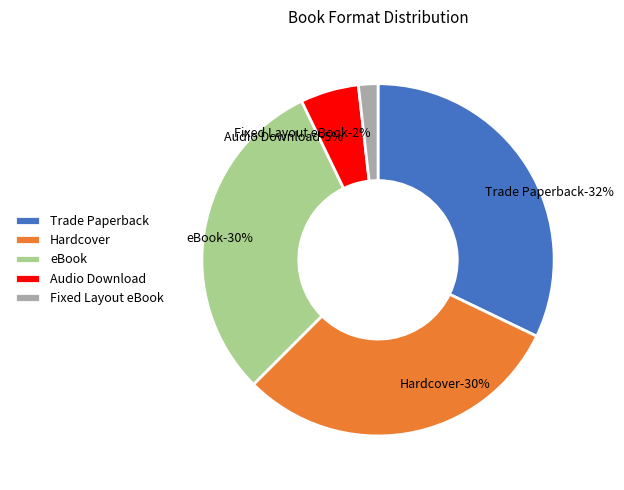

To the nearest percent, what portion does Fixed Layout eBook represent?

2%